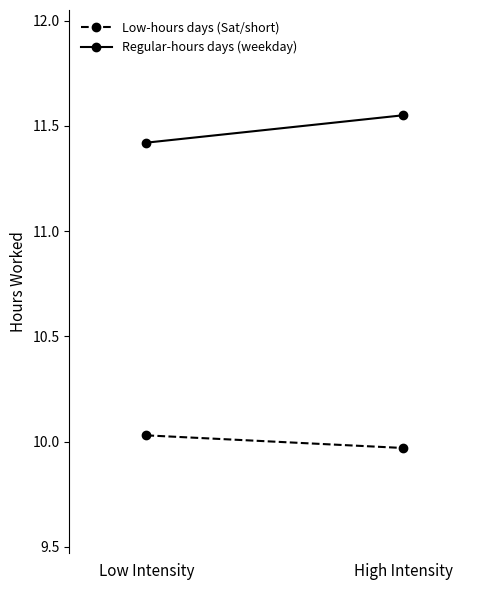

Which category has the highest value in the Regular-hours days (weekday) series?

High Intensity